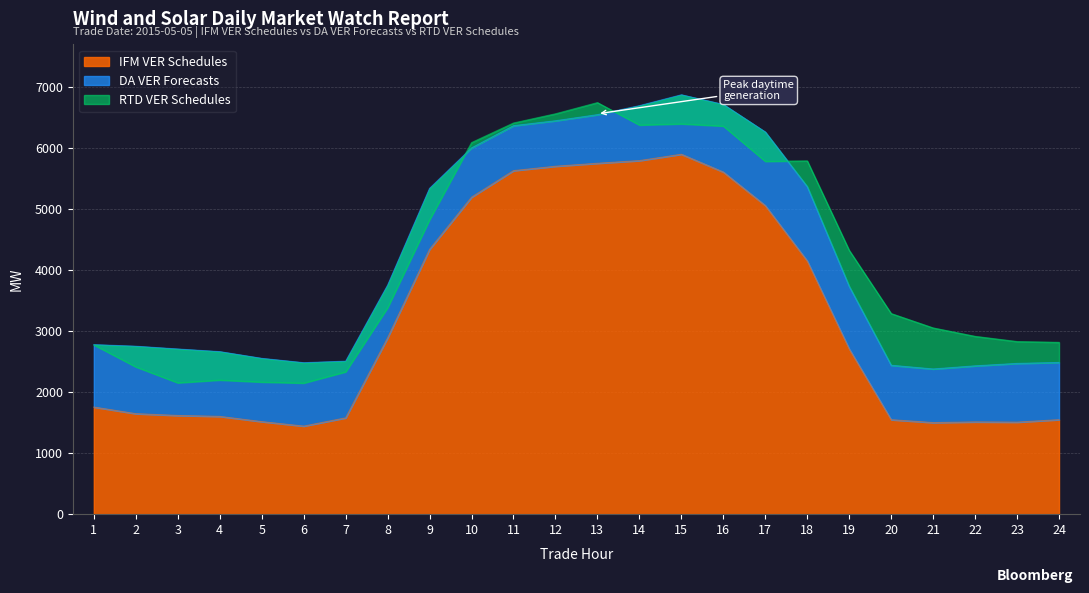

What is the difference between the maximum and minimum values in the IFM VER Schedules series?

4455.3